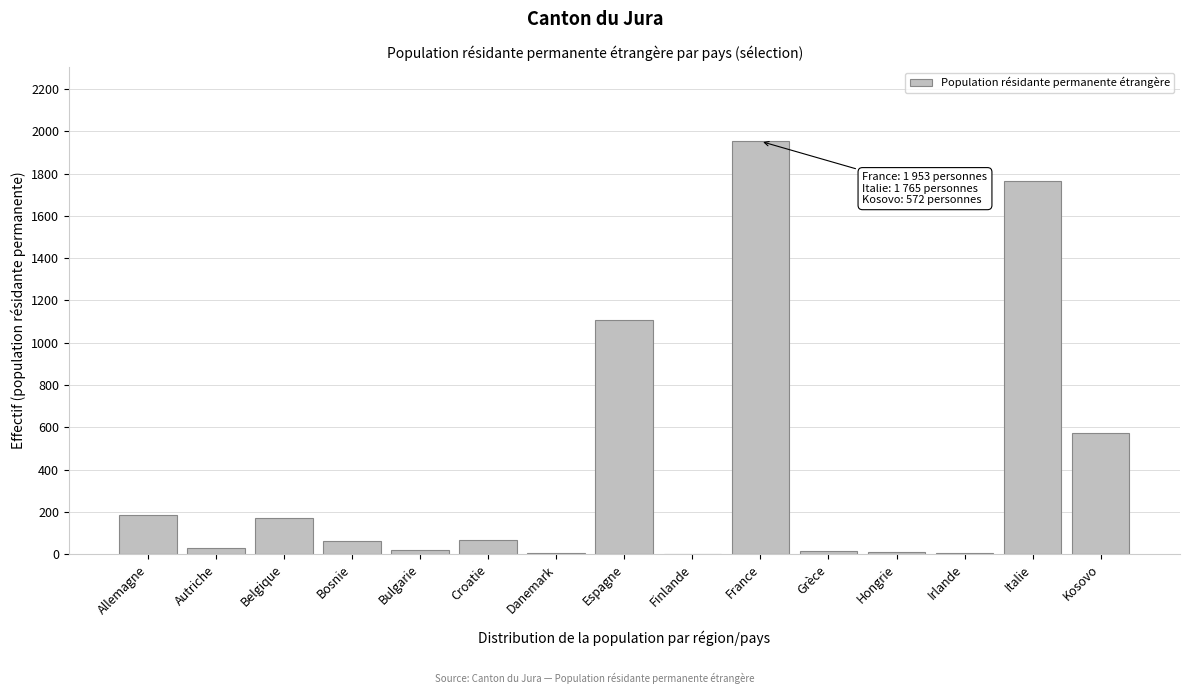

Which has a higher value, Bosnie or Espagne?

Espagne